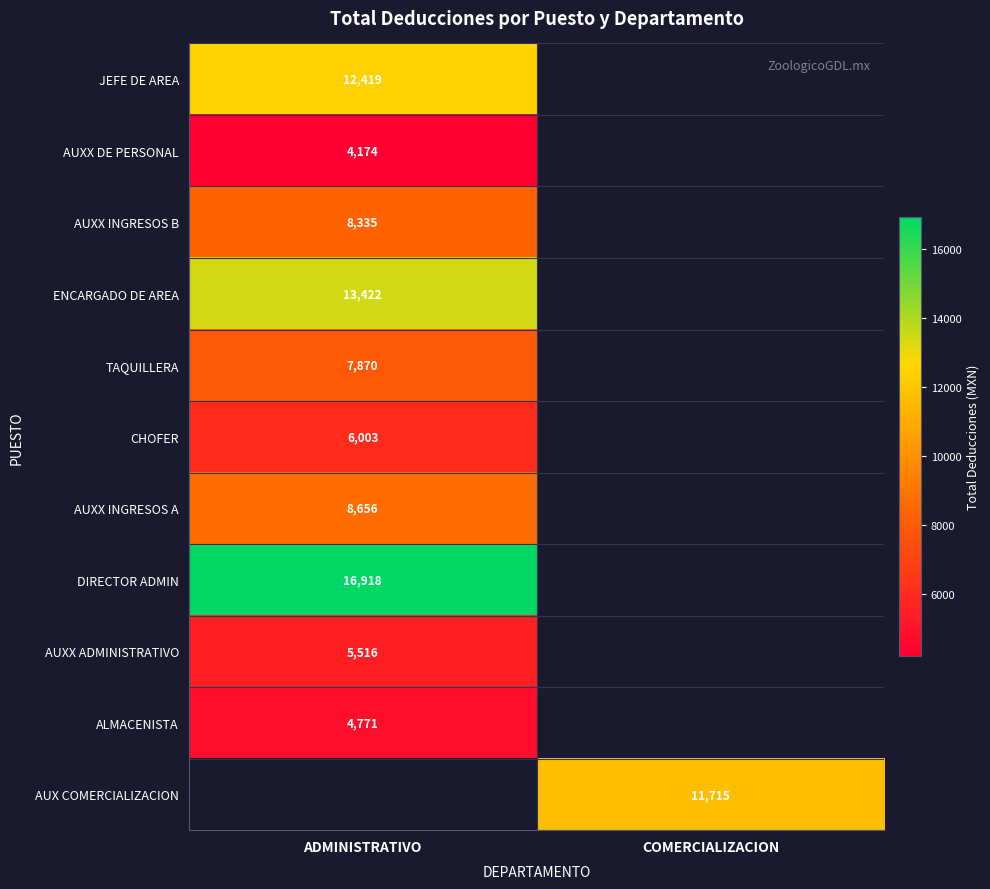

The ENCARGADO DE AREA series shows 13422 at ADMINISTRATIVO. True or false?

True